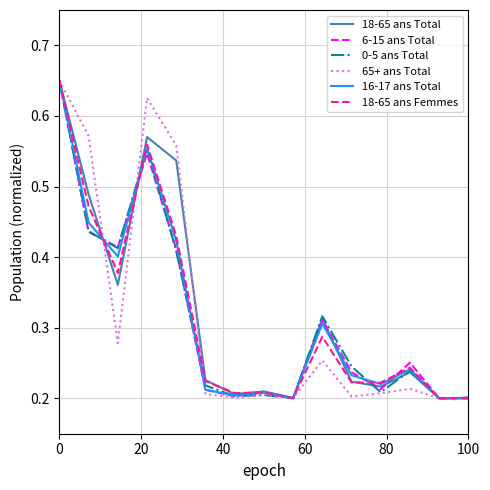

After their last crossing, which series has the higher values: 18-65 ans Femmes or 65+ ans Total?

18-65 ans Femmes